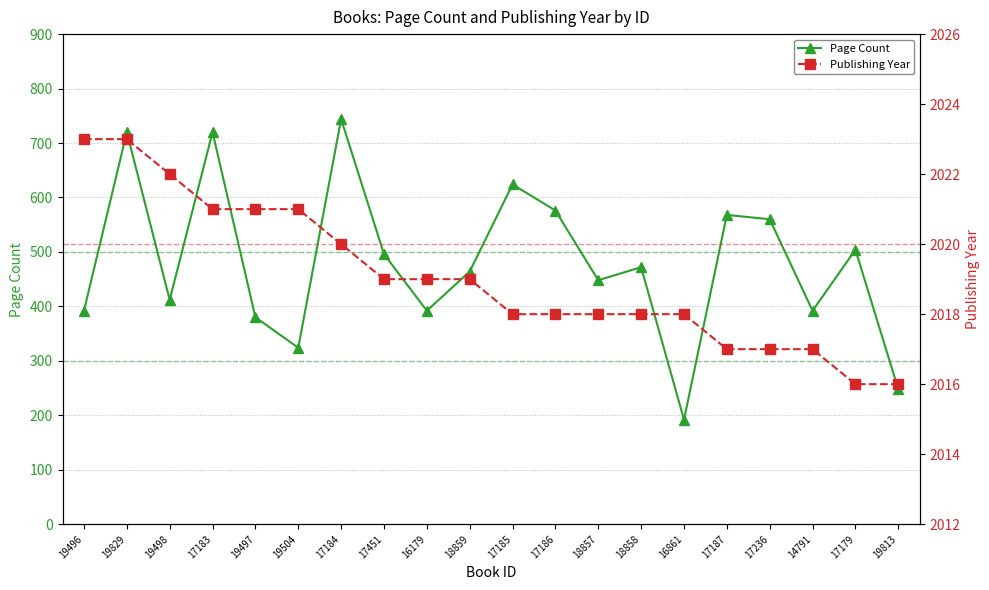

What is the minimum value shown in the chart?

192